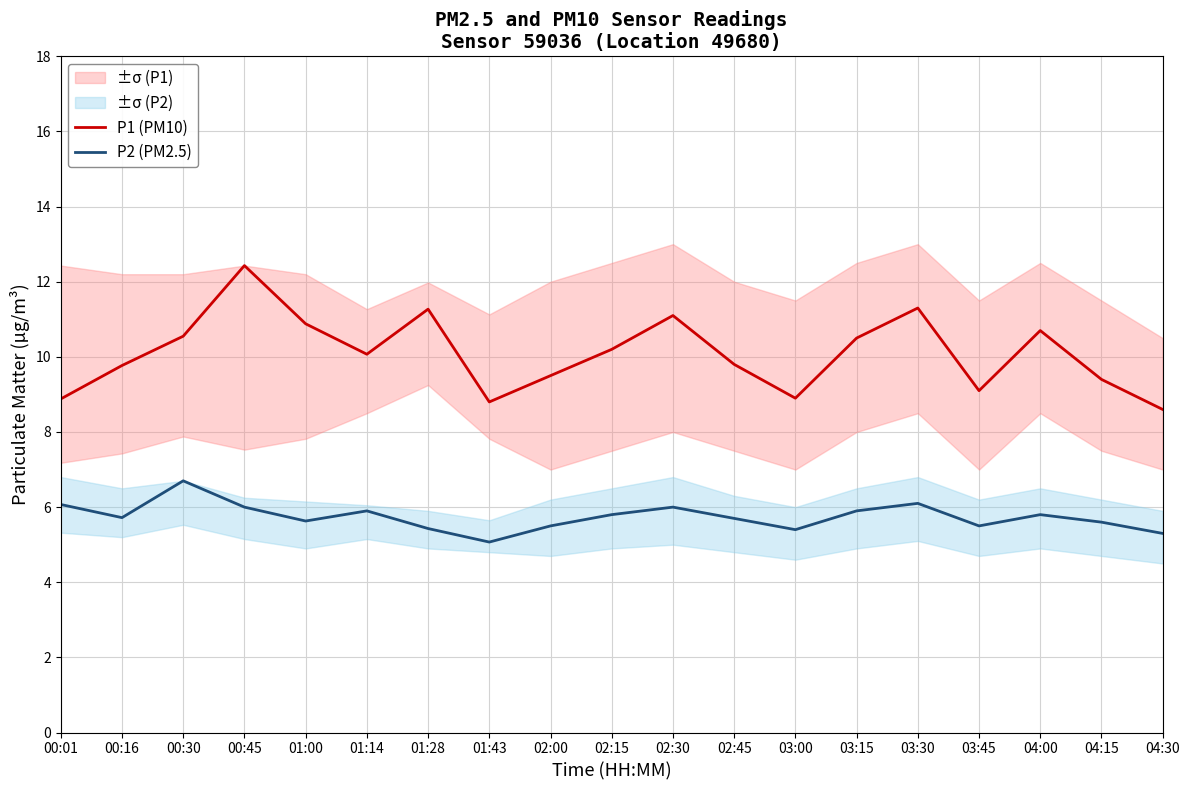

Which label corresponds to the smallest value in the chart?

01:43